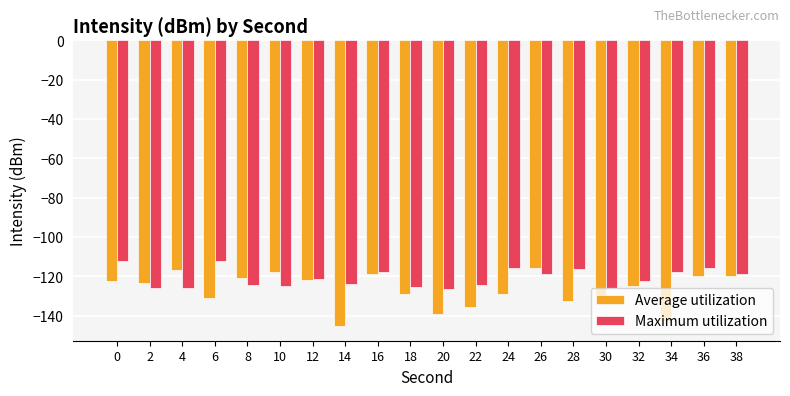

At which label does Average utilization reach its minimum?

14